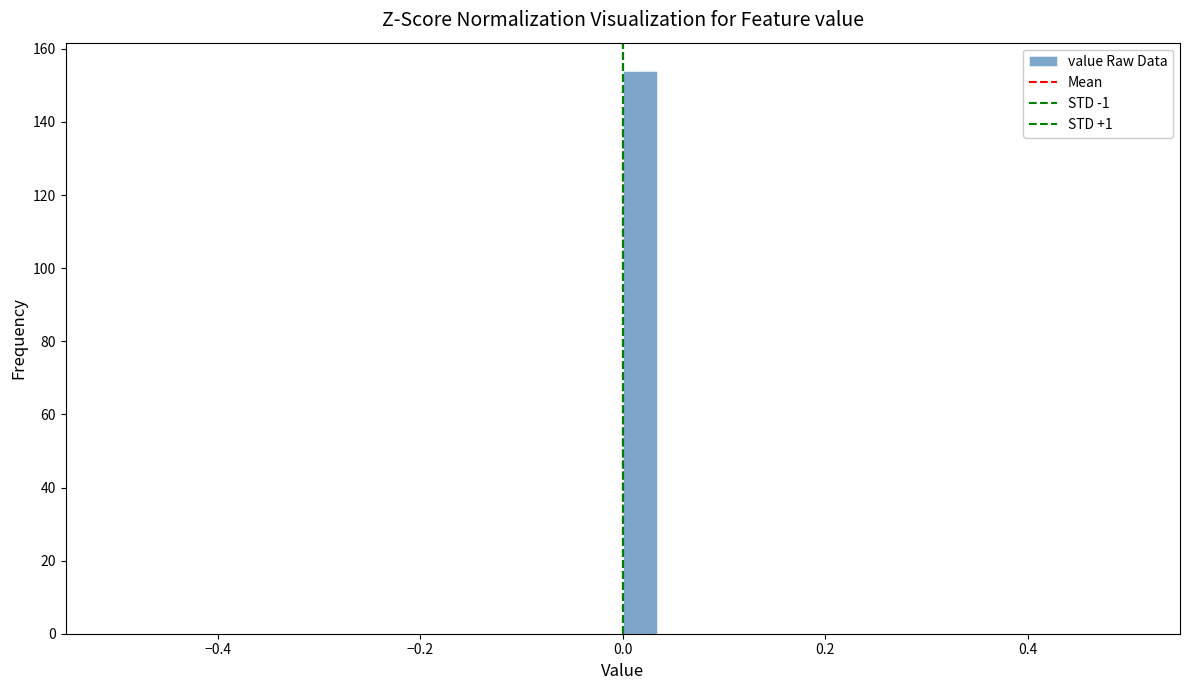

Read against the x-axis, roughly where is the centre of the tallest bar?

0.02